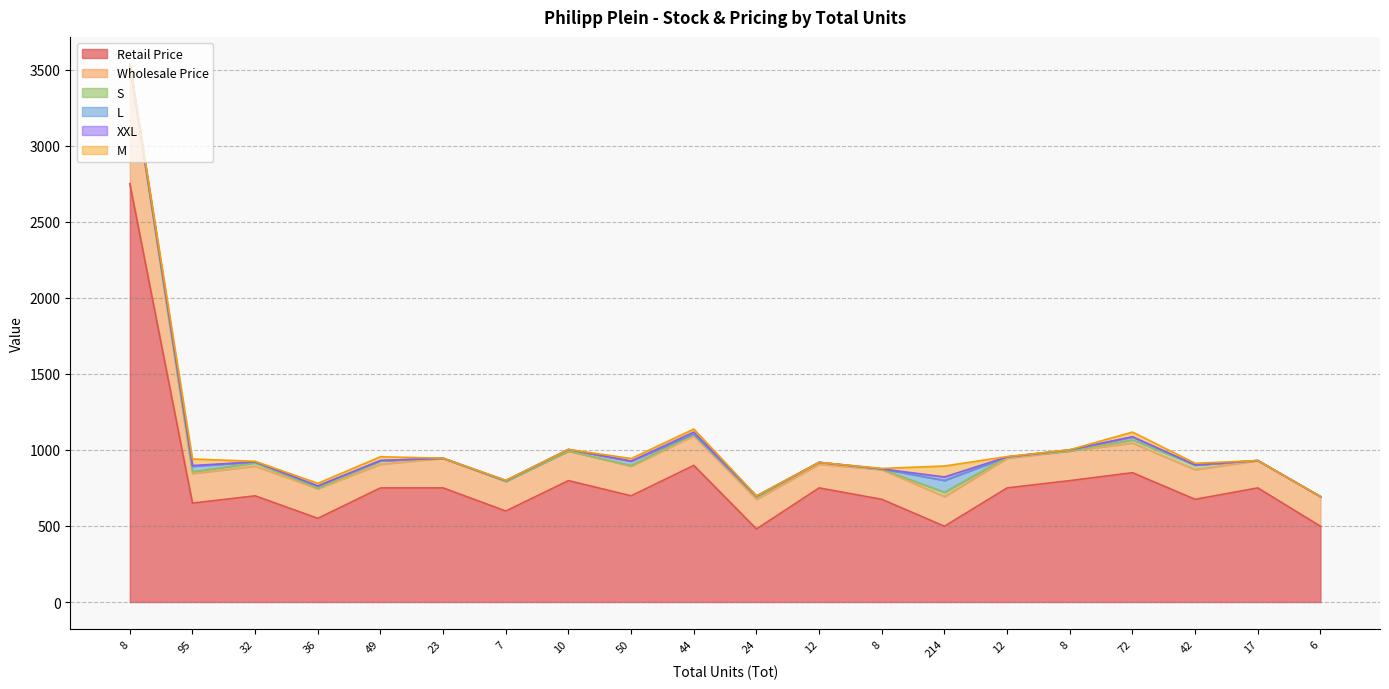

The value of L at 10 is 17. True or false?

False